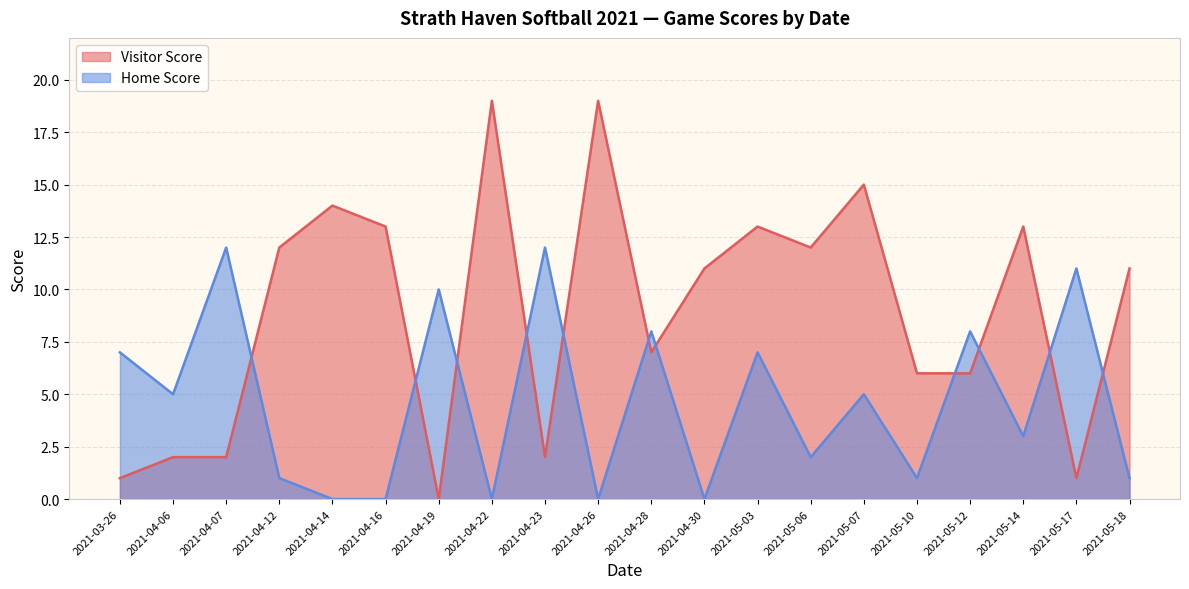

True or false: Home Score has more than 1 interior local peaks.

True